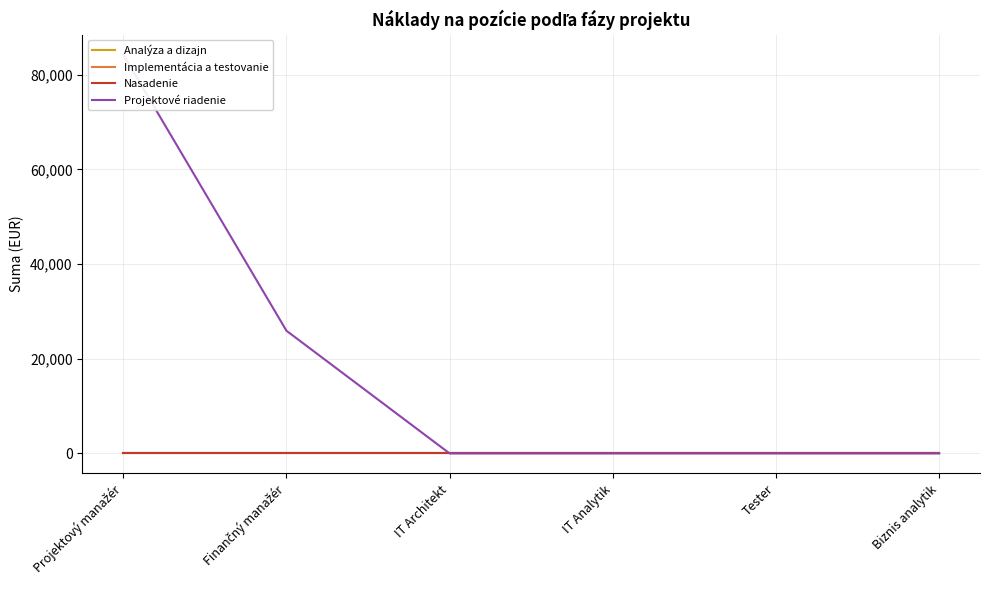

What position from the left is Projektový manažér?

1